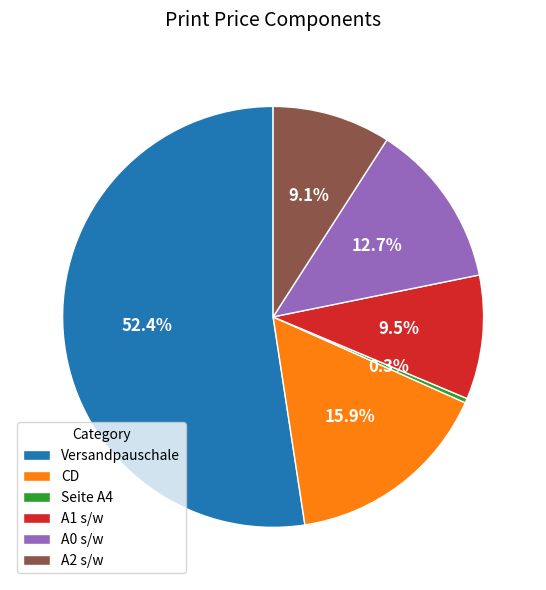

True or false: Seite A4 accounts for 8% of the total.

False